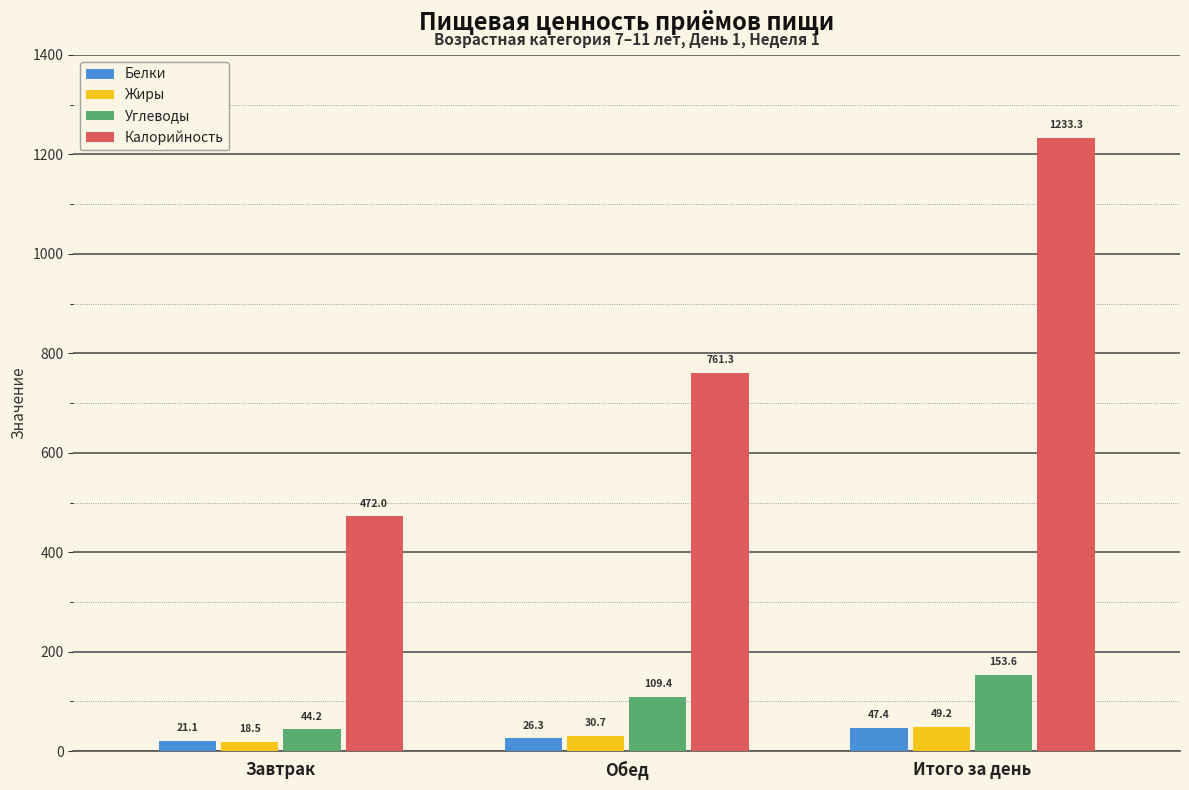

Which series changed the most between Завтрак and Обед?

Калорийность